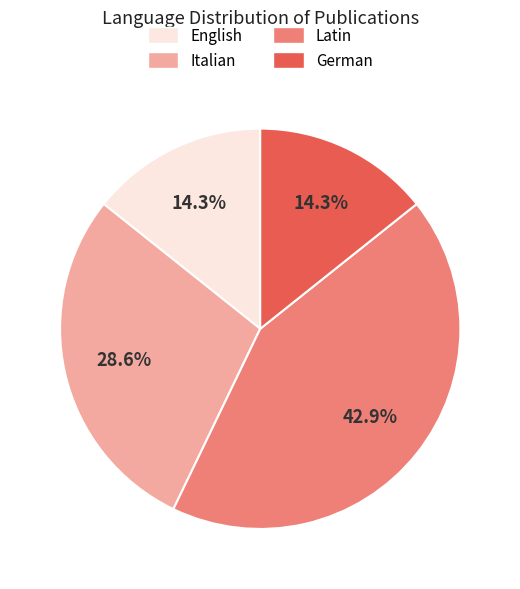

Count the number of slices in the pie.

4